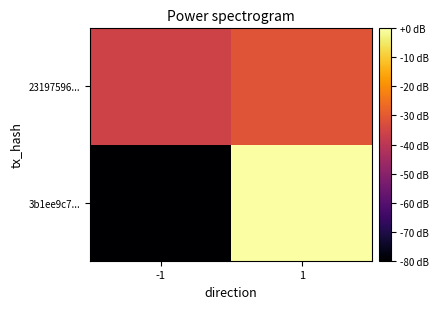

What is the spread (max minus min) of values at -1?

44.3